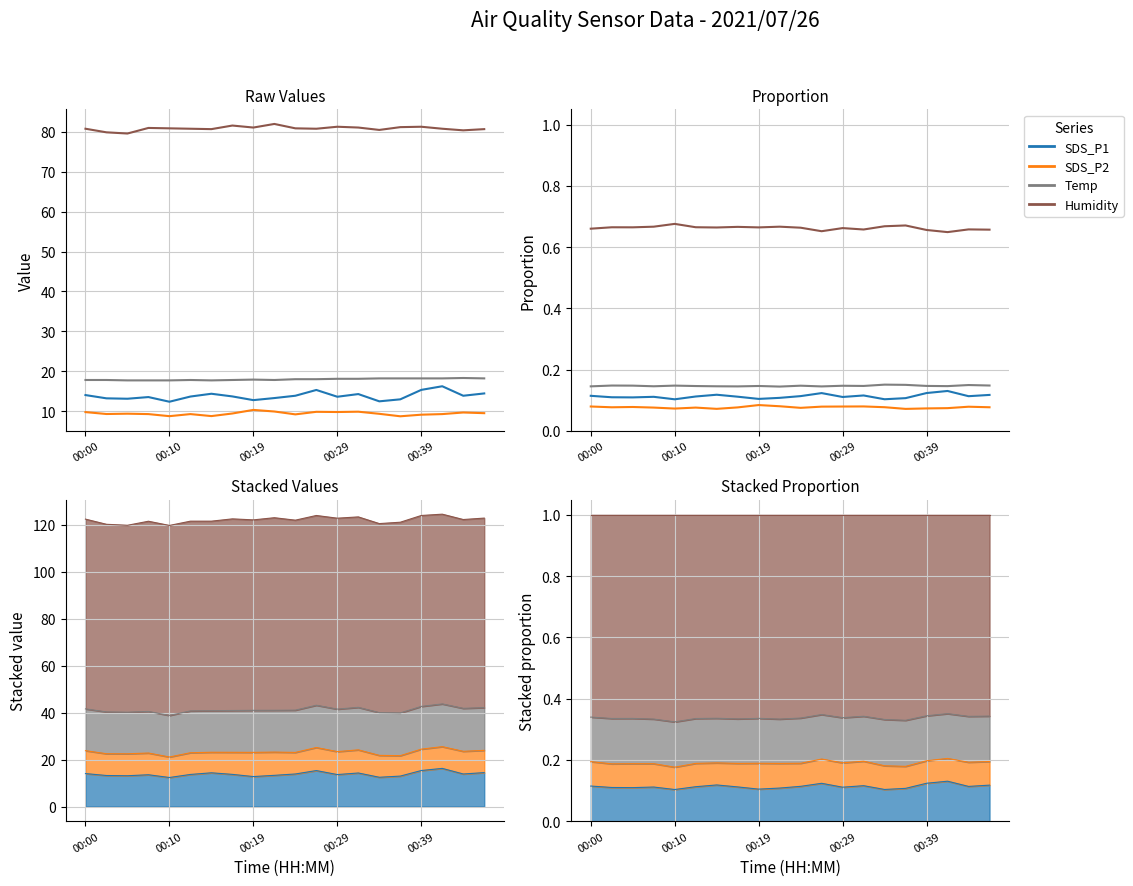

What is the spread (max minus min) of values at 00:39?

0.6